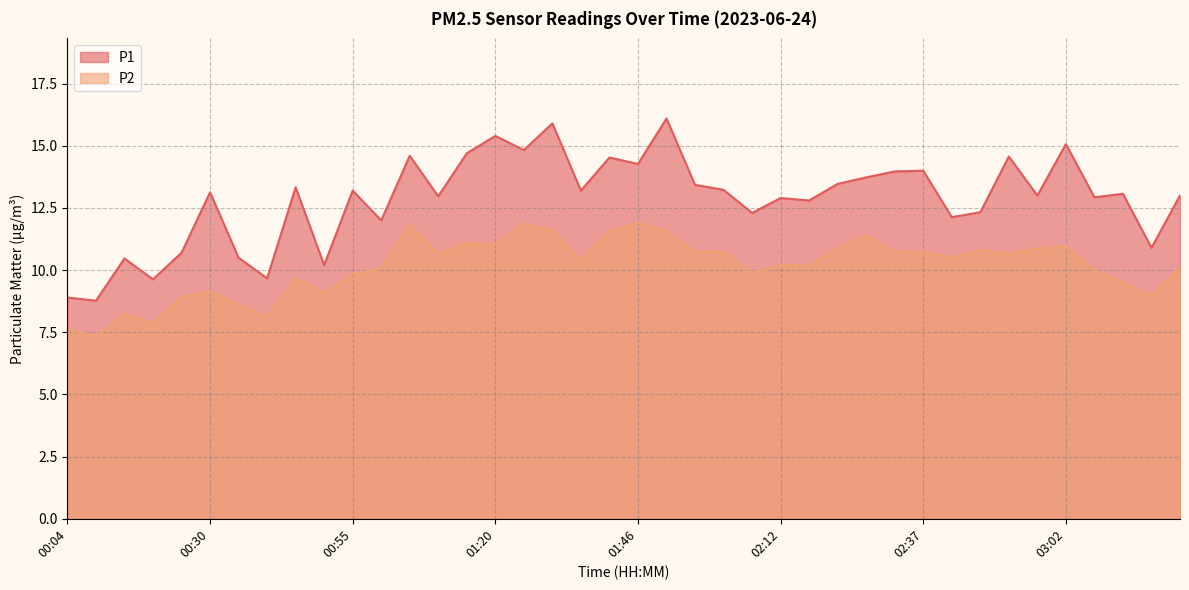

What is the sum of the P2 values at 02:52 and 01:46?

22.6